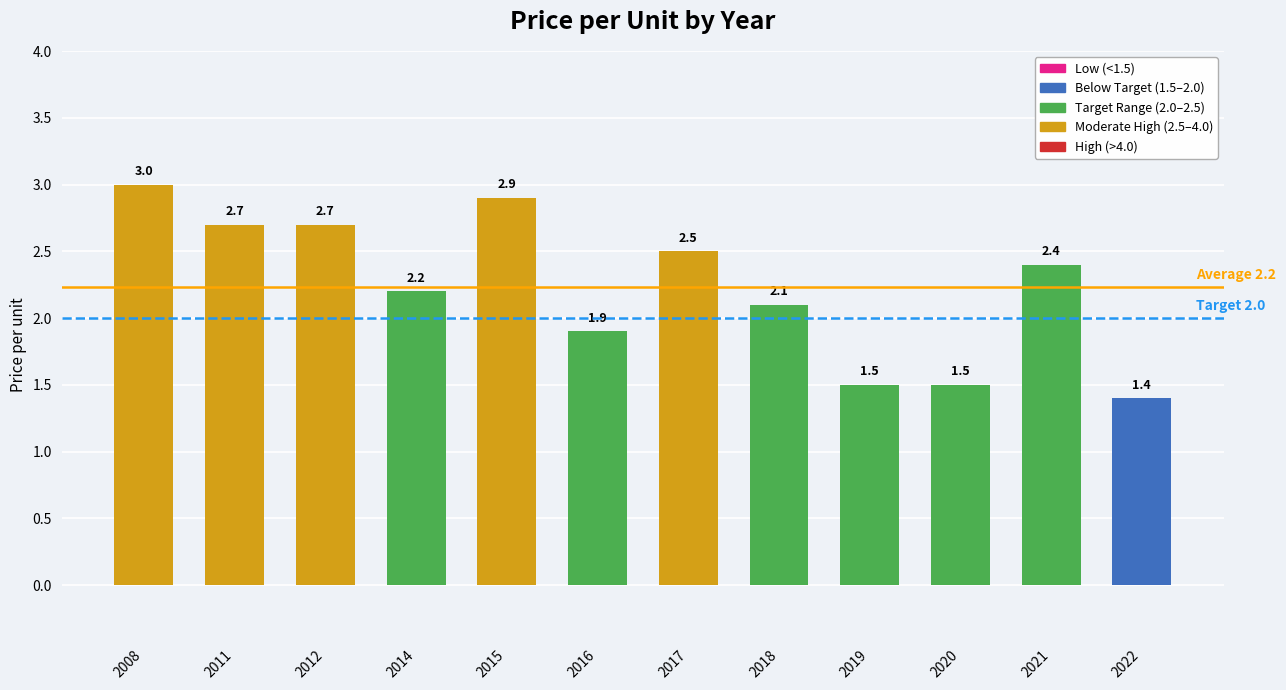

Reading left to right, list all the values displayed in this chart.

2008=3.0	2011=2.7	2012=2.7	2014=2.2	2015=2.9	2016=1.9	2017=2.5	2018=2.1	2019=1.5	2020=1.5	2021=2.4	2022=1.4